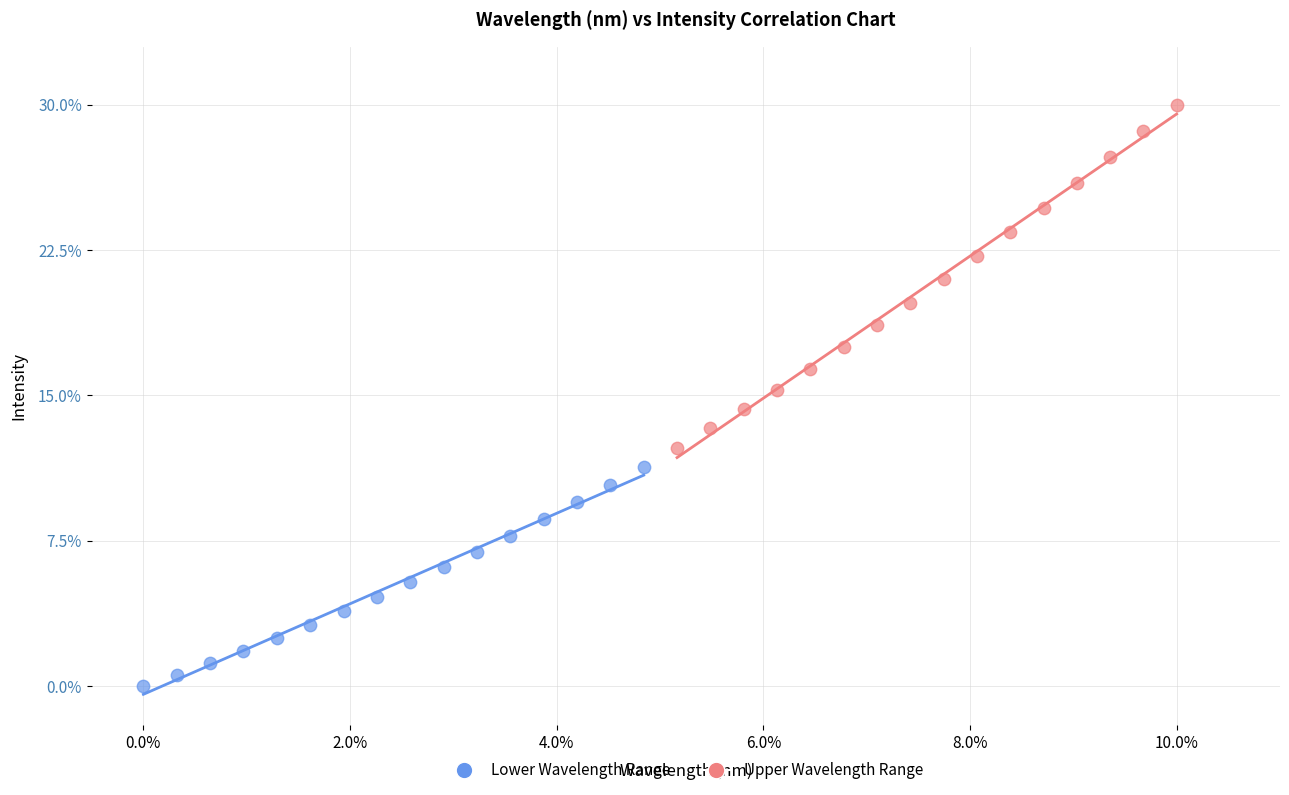

Which series reaches the maximum Y coordinate?

Upper Wavelength Range